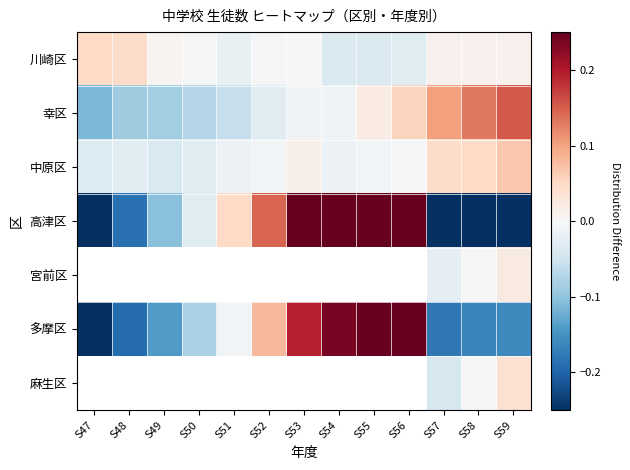

How many negative values does the 宮前区 series have?

1